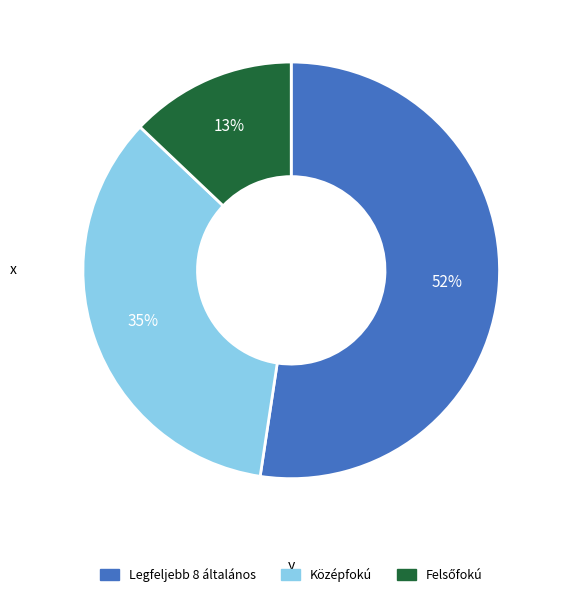

What percentage is the Középfokú slice, to the nearest percent?

35%